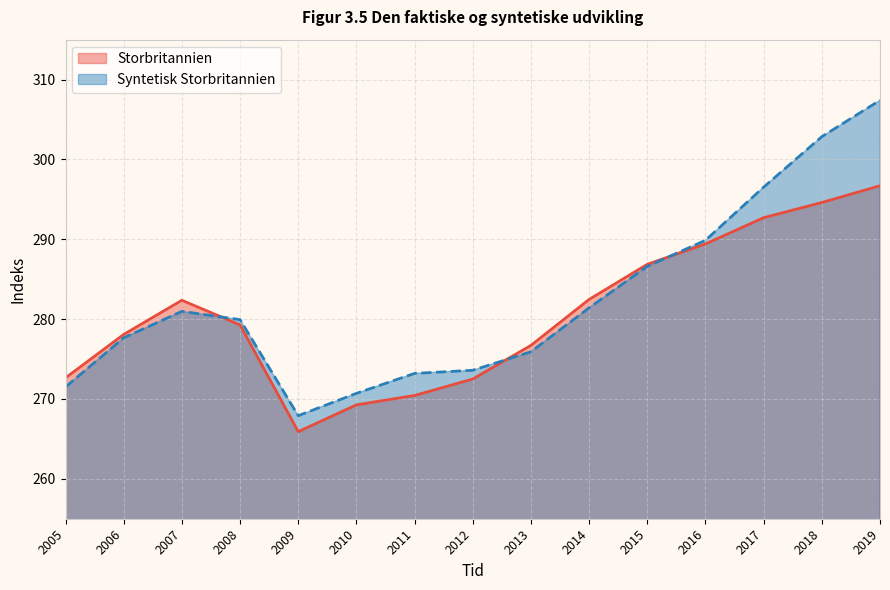

What is the maximum value shown in the chart?

307.4